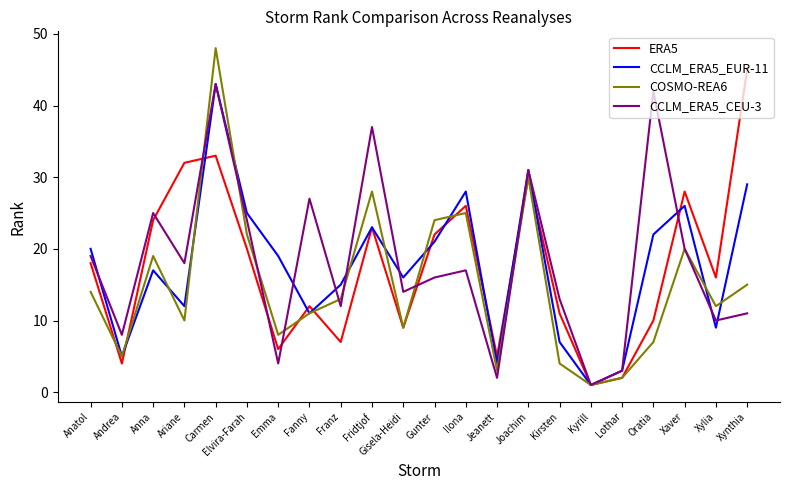

Reading left to right, list all the values displayed in this chart.

ERA5: Anatol=18	Andrea=4	Anna=24	Ariane=32	Carmen=33	Elvira-Farah=20	Emma=6	Fanny=12	Franz=7	Fridtjof=23	Gisela-Heidi=9	Gunter=22	Ilona=26	Jeanett=5	Joachim=30	Kirsten=11	Kyrill=1	Lothar=2	Oratia=10	Xaver=28	Xylia=16	Xynthia=45
CCLM_ERA5_EUR-11: Anatol=20	Andrea=5	Anna=17	Ariane=12	Carmen=43	Elvira-Farah=25	Emma=19	Fanny=11	Franz=15	Fridtjof=23	Gisela-Heidi=16	Gunter=21	Ilona=28	Jeanett=4	Joachim=31	Kirsten=7	Kyrill=1	Lothar=3	Oratia=22	Xaver=26	Xylia=9	Xynthia=29
COSMO-REA6: Anatol=14	Andrea=5	Anna=19	Ariane=10	Carmen=48	Elvira-Farah=22	Emma=8	Fanny=11	Franz=13	Fridtjof=28	Gisela-Heidi=9	Gunter=24	Ilona=25	Jeanett=3	Joachim=30	Kirsten=4	Kyrill=1	Lothar=2	Oratia=7	Xaver=20	Xylia=12	Xynthia=15
CCLM_ERA5_CEU-3: Anatol=19	Andrea=8	Anna=25	Ariane=18	Carmen=43	Elvira-Farah=24	Emma=4	Fanny=27	Franz=12	Fridtjof=37	Gisela-Heidi=14	Gunter=16	Ilona=17	Jeanett=2	Joachim=31	Kirsten=13	Kyrill=1	Lothar=3	Oratia=42	Xaver=20	Xylia=10	Xynthia=11